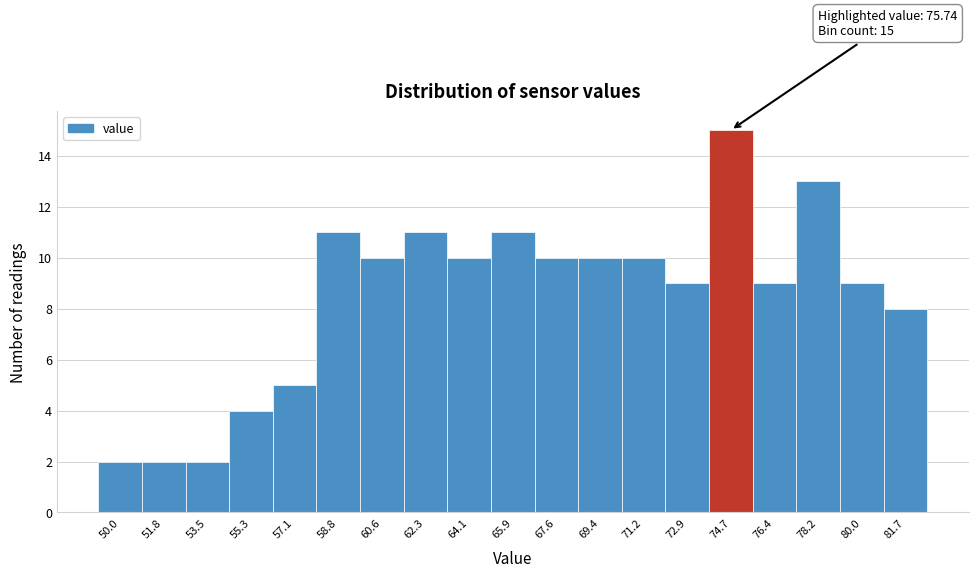

Reading left to right, extract all data points from this chart.

50.0=2	51.8=2	53.5=2	55.3=4	57.1=5	58.8=11	60.6=10	62.3=11	64.1=10	65.9=11	67.6=10	69.4=10	71.2=10	72.9=9	74.7=15	76.4=9	78.2=13	80.0=9	81.7=8